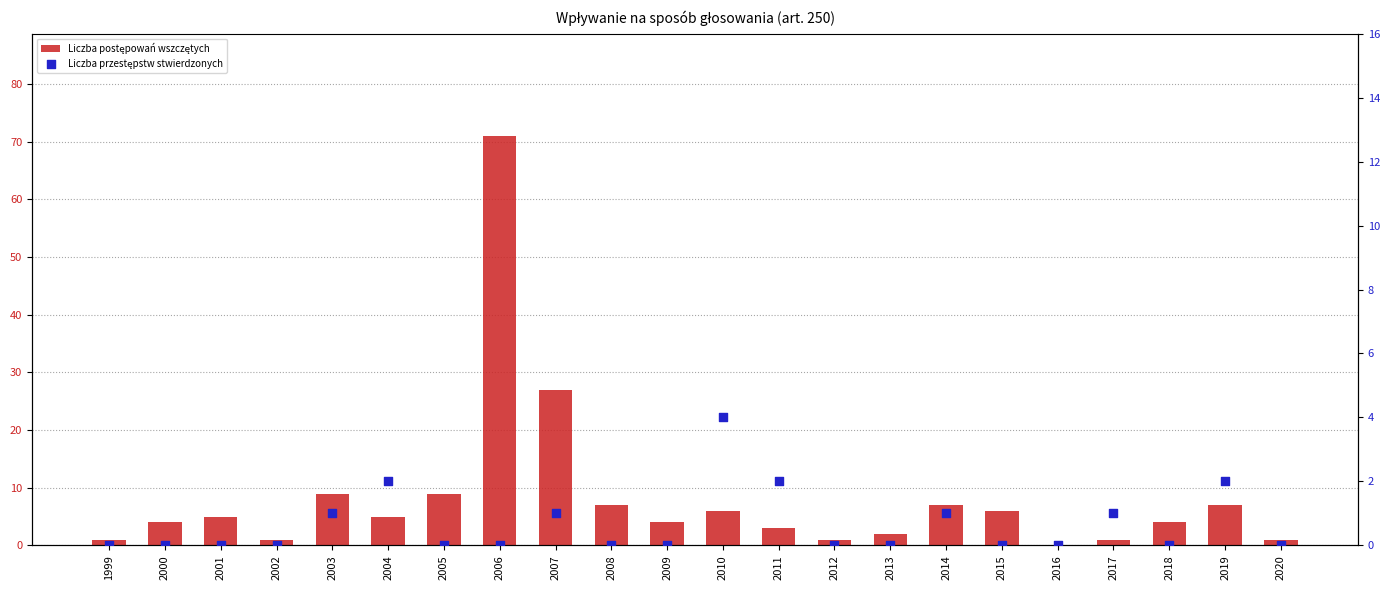

Which series has the largest Y range (max minus min)?

Liczba postępowań wszczętych